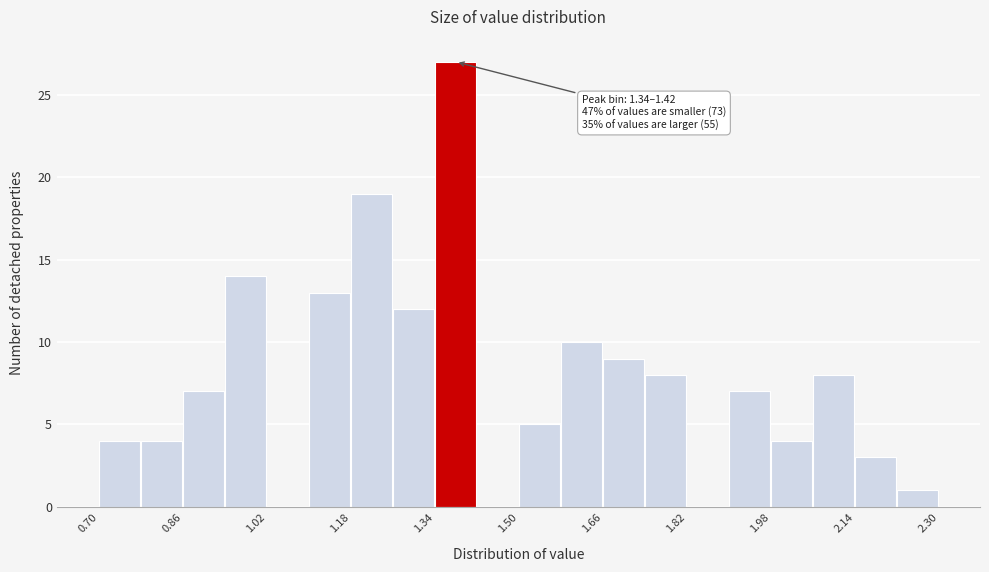

Which range on the x-axis has the tallest bar?

1.34 to 1.42